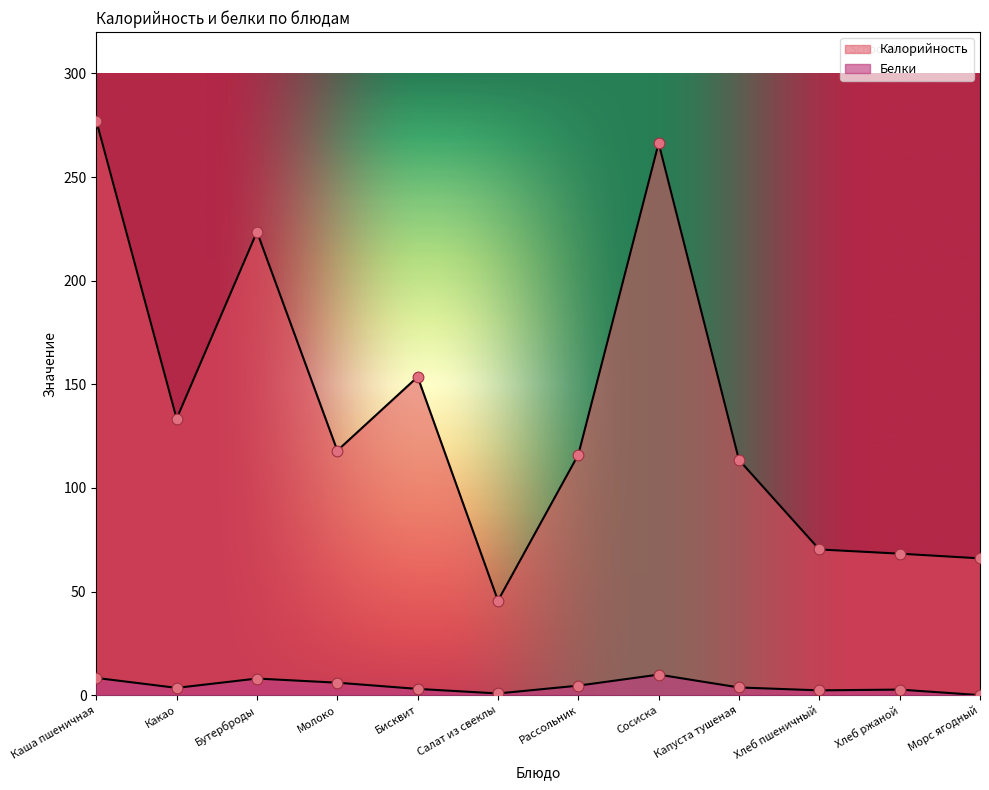

At how many categories does at least one series exceed 130?

5